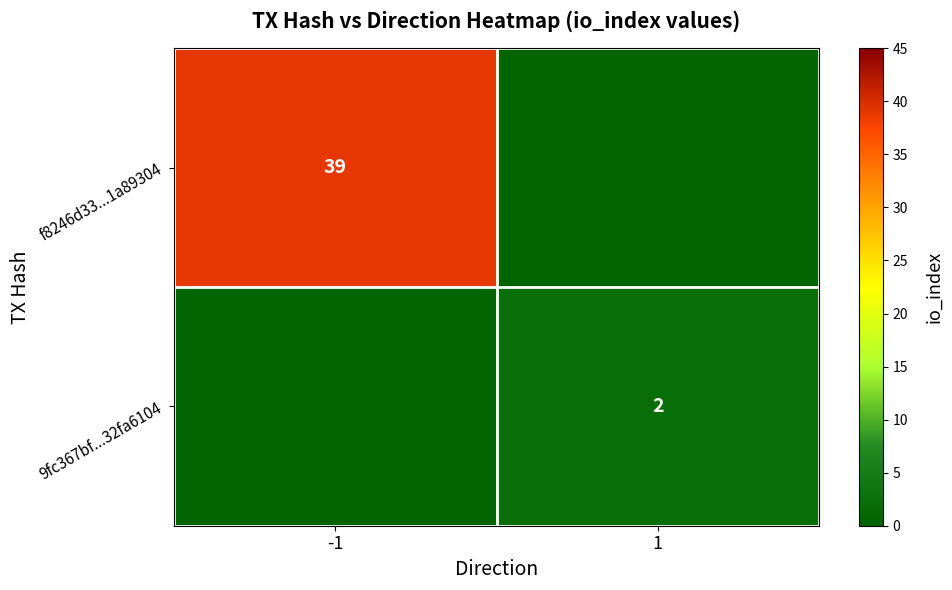

The f8246d33...1a89304 series shows 57 at -1. True or false?

False